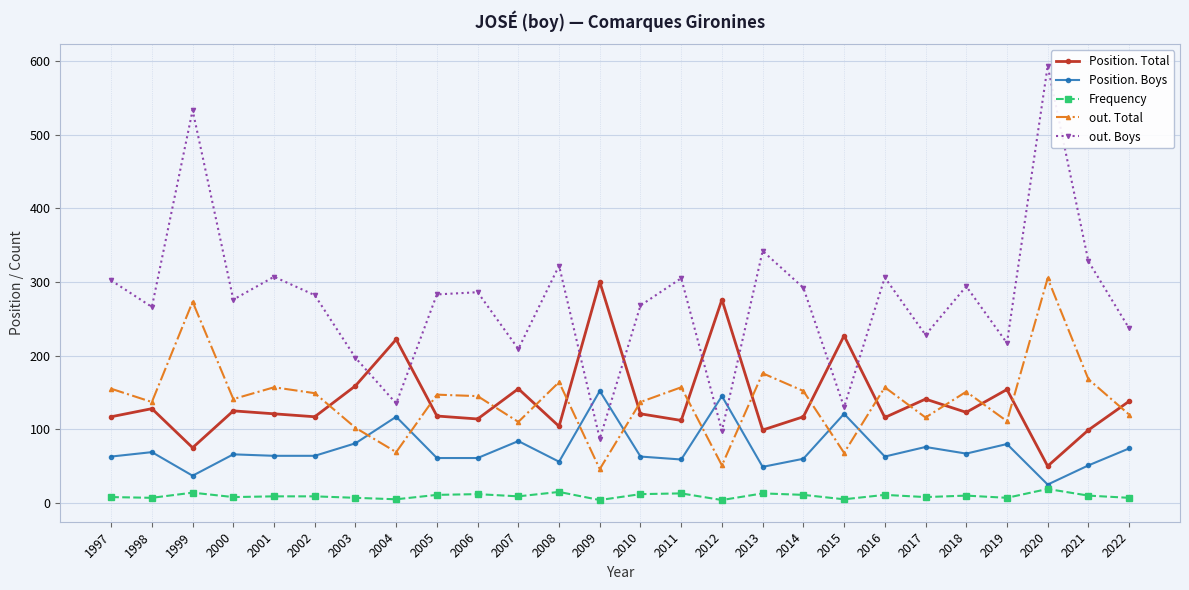

How many lines are shown in the chart?

5